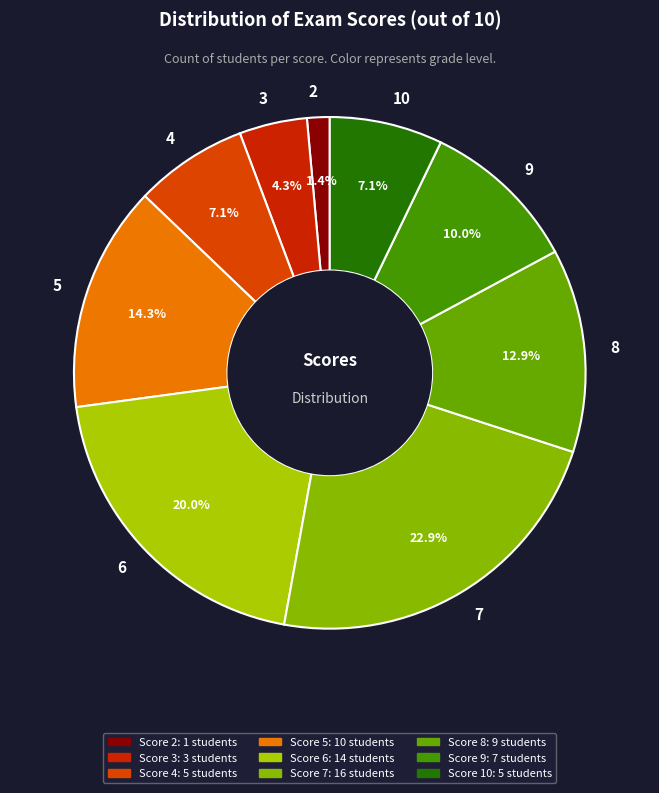

True or false: 9 accounts for 21% of the total.

False